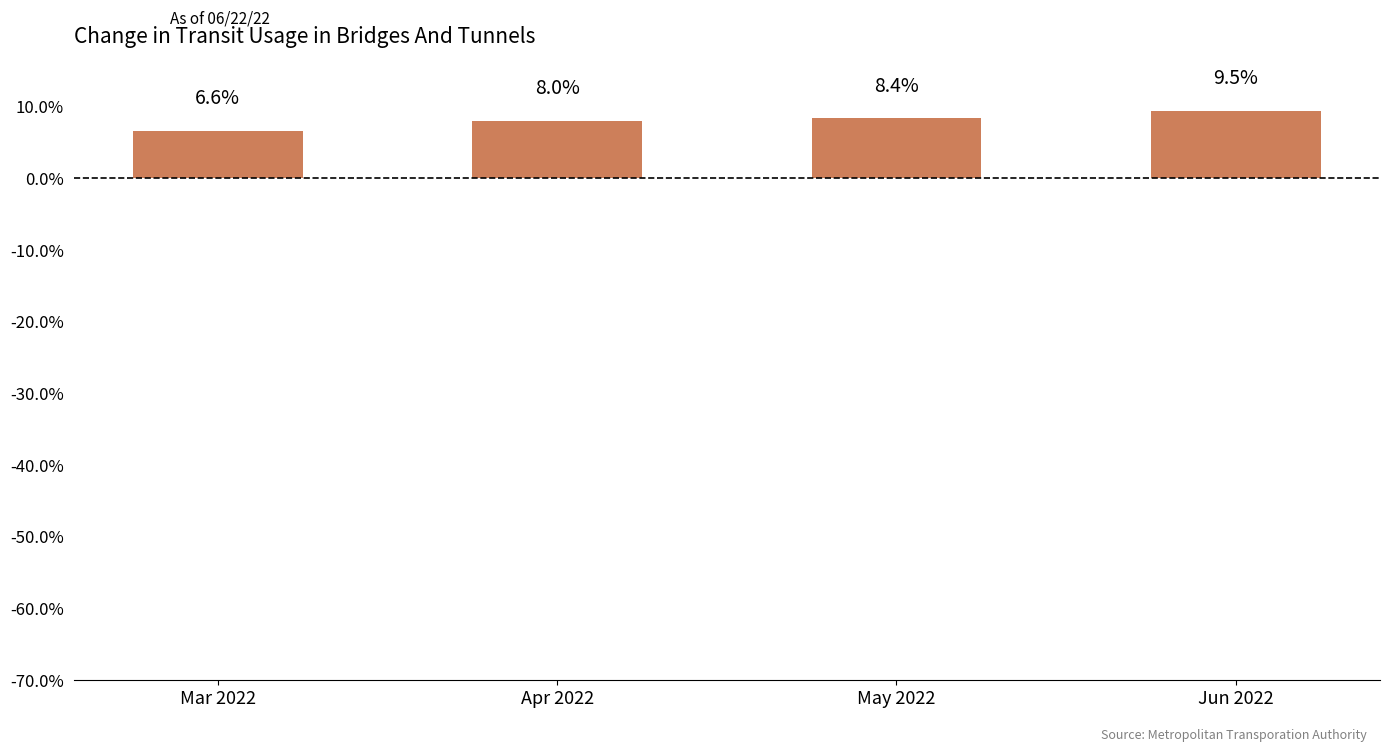

Are the bars horizontal?

No